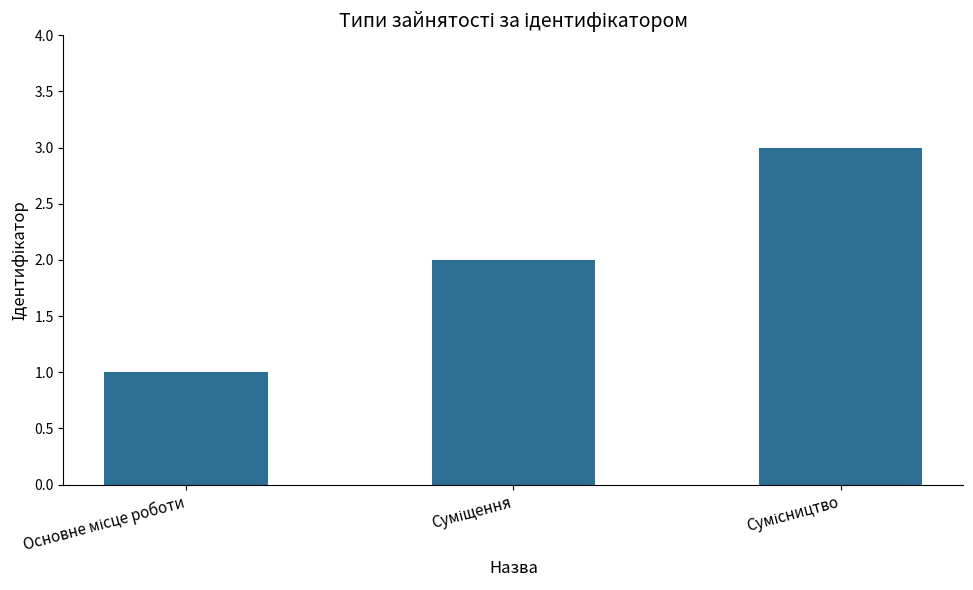

What is the sum of all values?

6